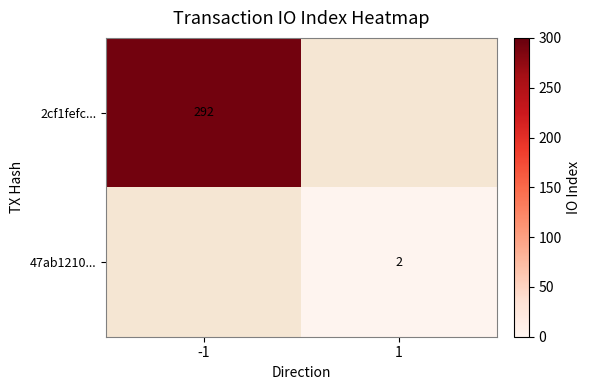

Is the value of 47ab1210... at 1 greater than the value of 2cf1fefc... at -1?

No